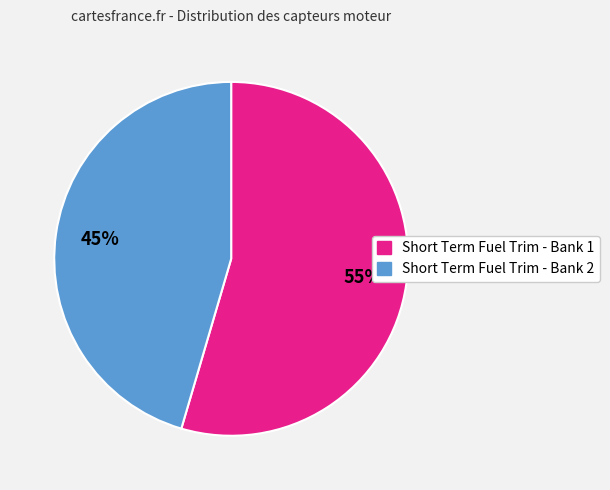

To the nearest percent, what is the combined percentage of Short Term Fuel Trim - Bank 2 and Short Term Fuel Trim - Bank 1?

100%